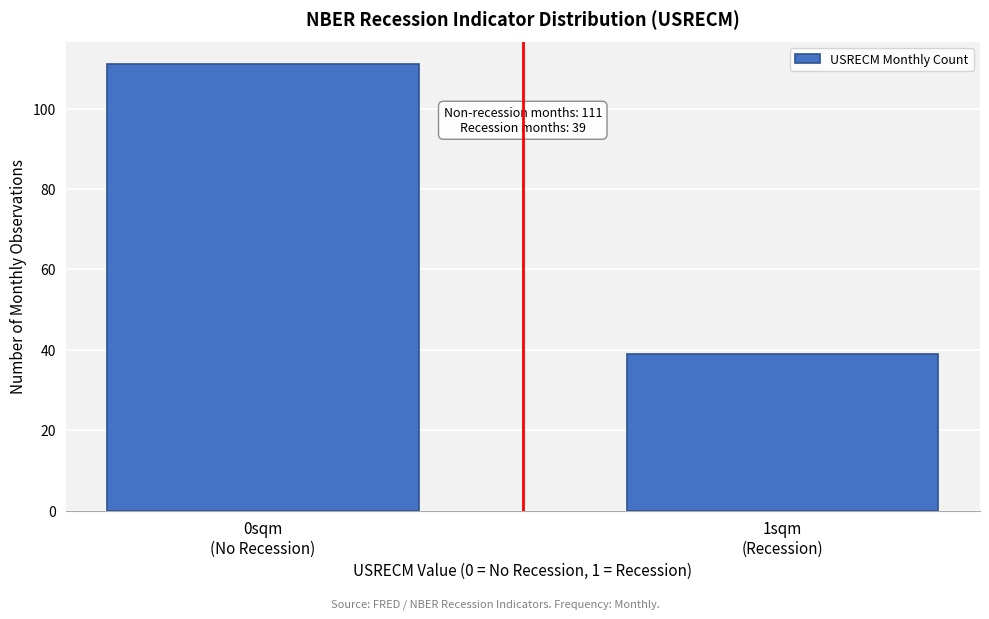

Reading right to left, what are all the values shown in this chart?

39	111